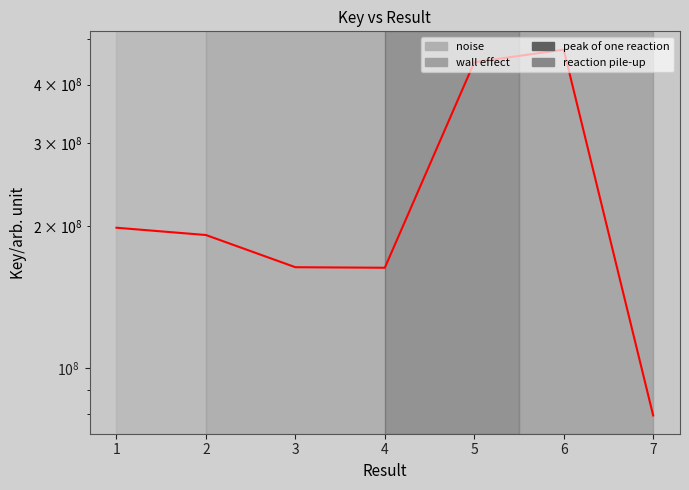

Where is the data nearest to the value 276966191?

1